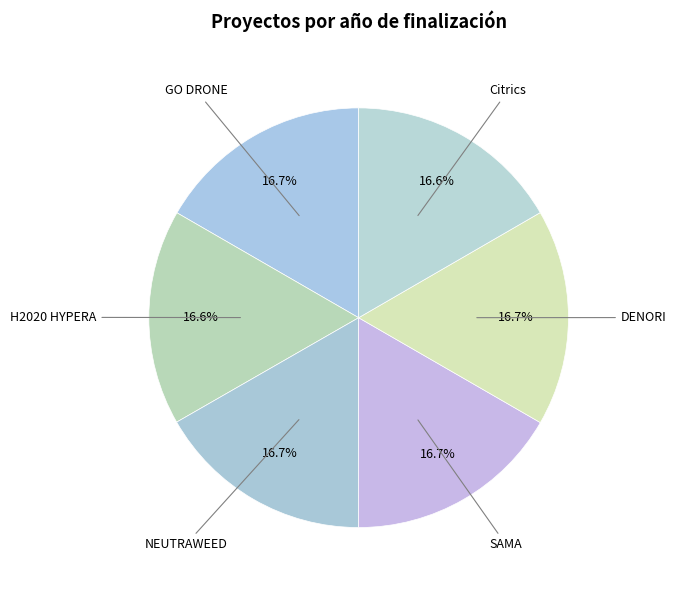

Rank the categories by value from highest to lowest.

NEUTRAWEED, DENORI, SAMA, GO DRONE, Citrics, H2020 HYPERA